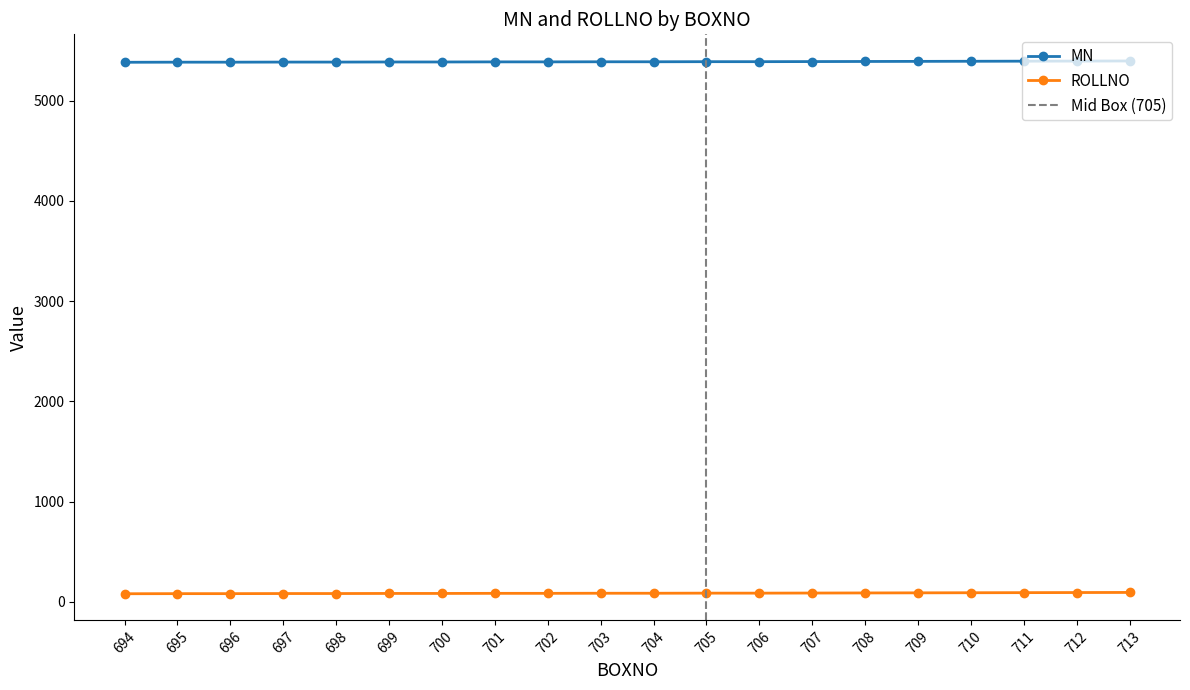

Reading left to right, list all the values displayed in this chart.

MN: 5382	5383	5383	5384	5384	5385	5385	5386	5386	5387	5387	5388	5388	5389	5390	5391	5392	5393	5394	5395
ROLLNO: 82	83	83	84	84	85	85	86	86	87	87	88	88	89	90	91	92	93	94	95